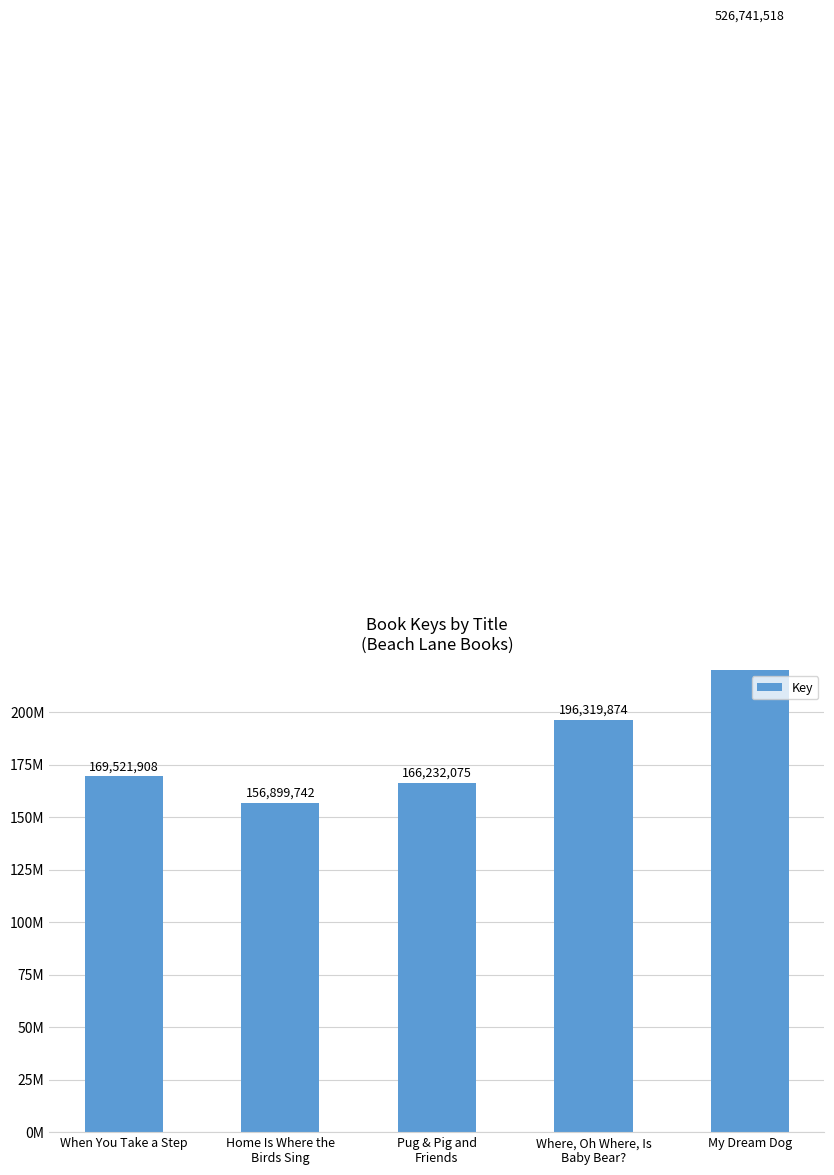

What is the maximum value shown in the chart?

526741518